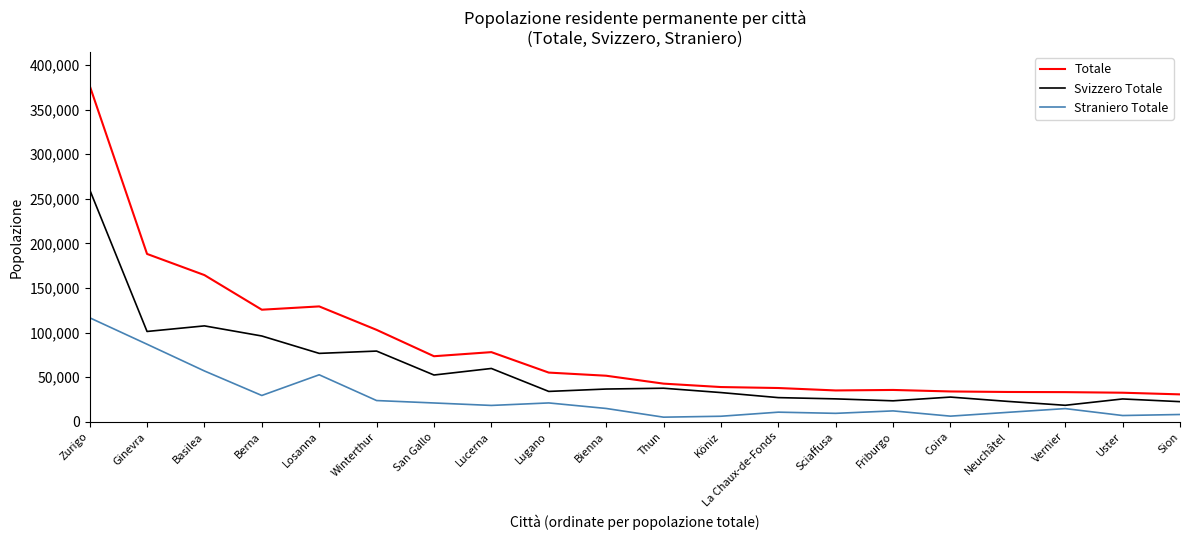

Is the value of Svizzero Totale at Sion greater than the value of Straniero Totale at Sion?

Yes